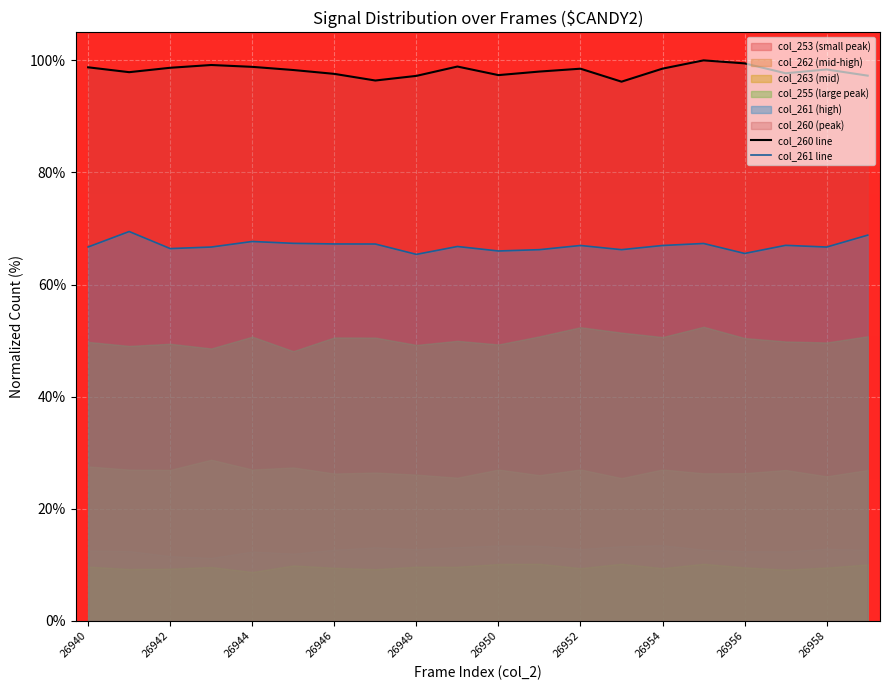

Rank the series by their average value, from lowest to highest.

col_261 line, col_260 line